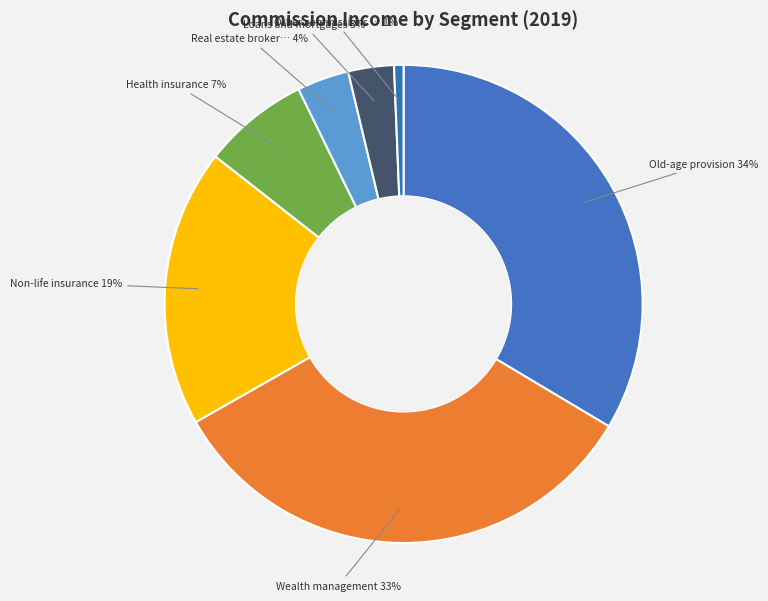

How many segments does this pie chart have?

7